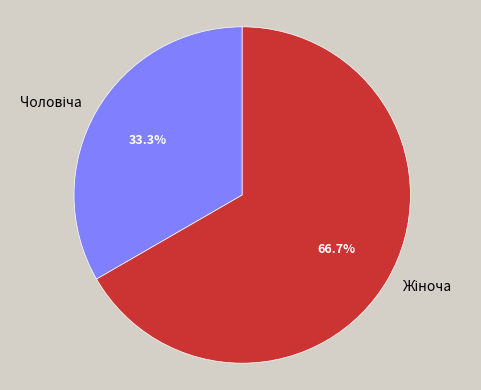

Is there any slice that represents more than half of the pie?

Yes